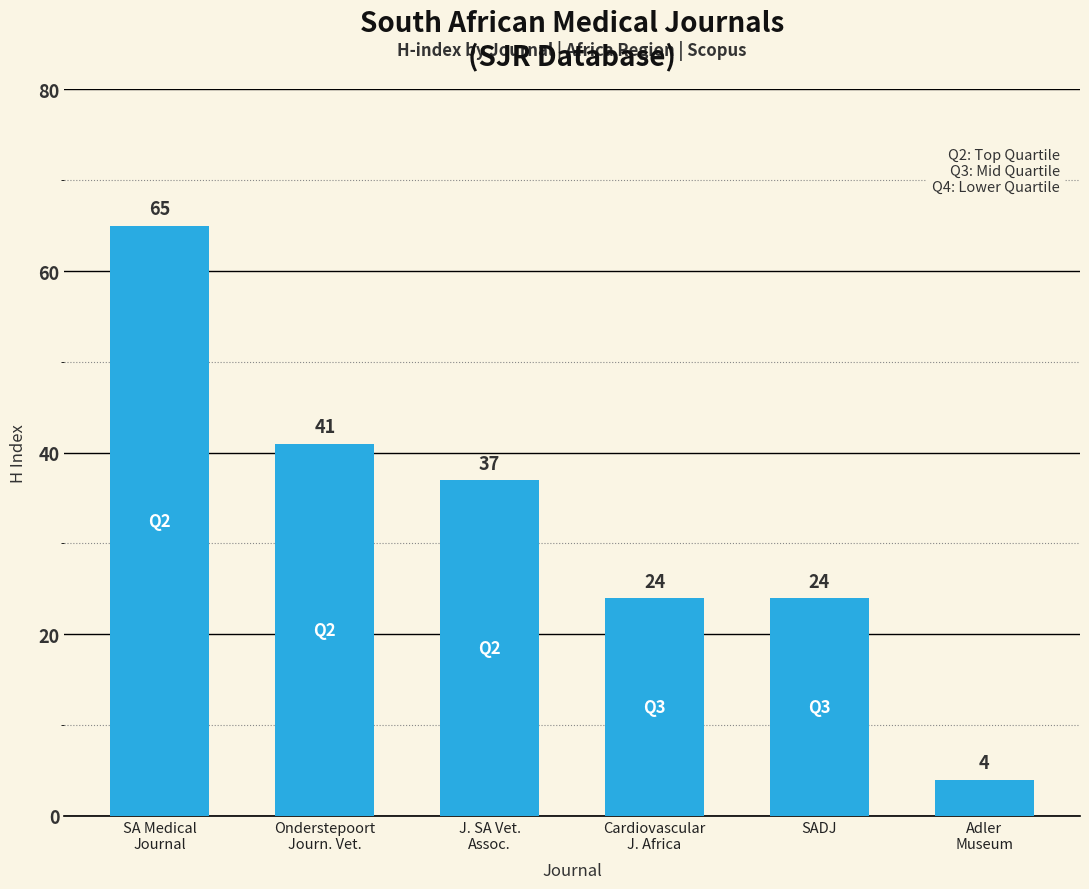

What is the ratio of the value at J. SA Vet.
Assoc. to the value at Adler
Museum?

9.2